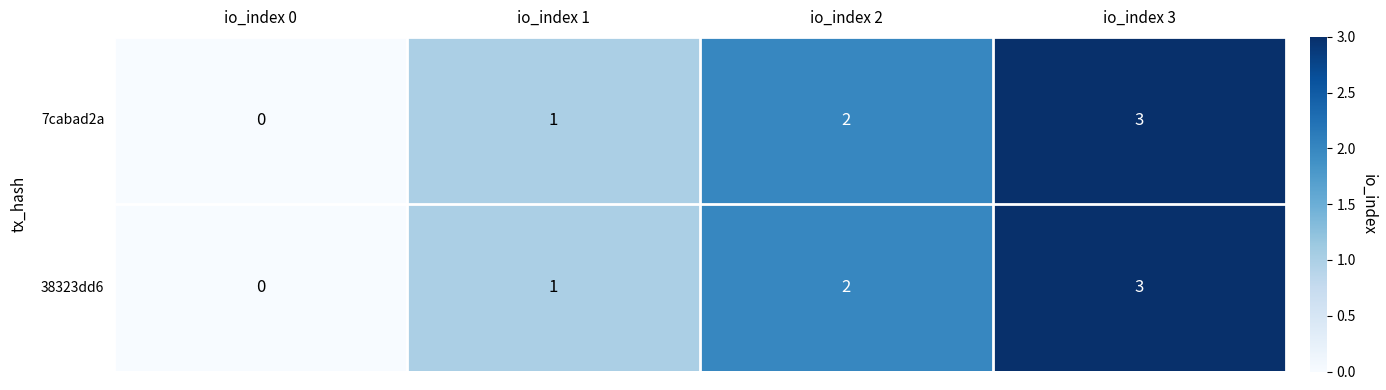

Is it true that 38323dd6 equals 1 at io_index 1?

True